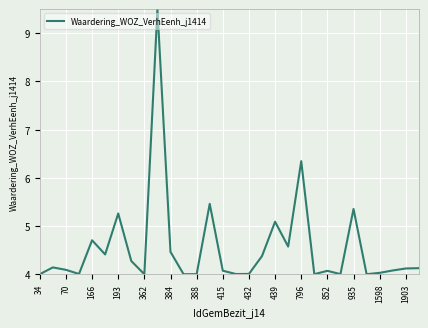

What is the difference between the maximum and minimum values?

5.5